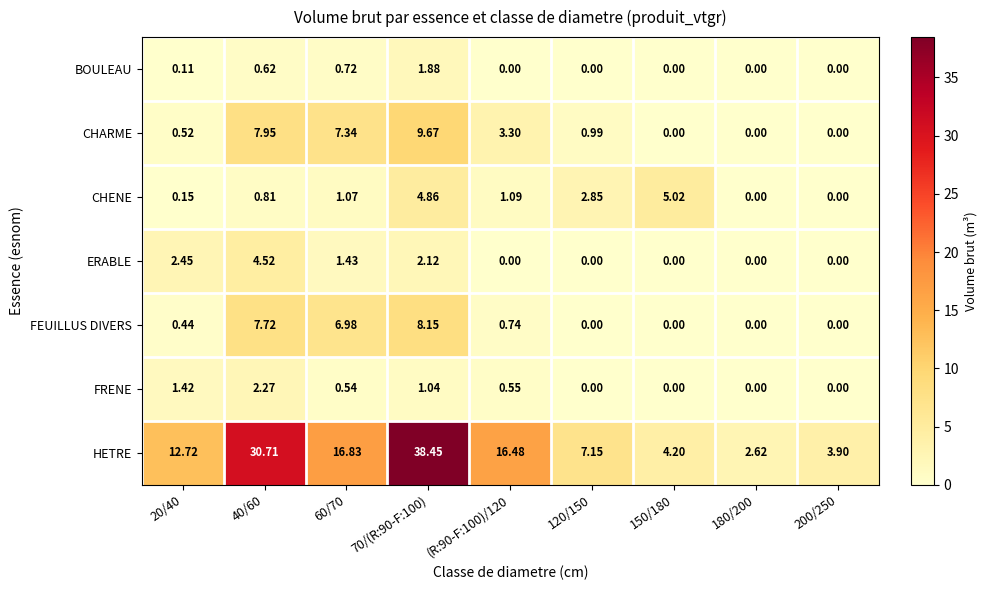

Between (R:90-F:100)/120 and 120/150, which series saw the biggest shift?

HETRE